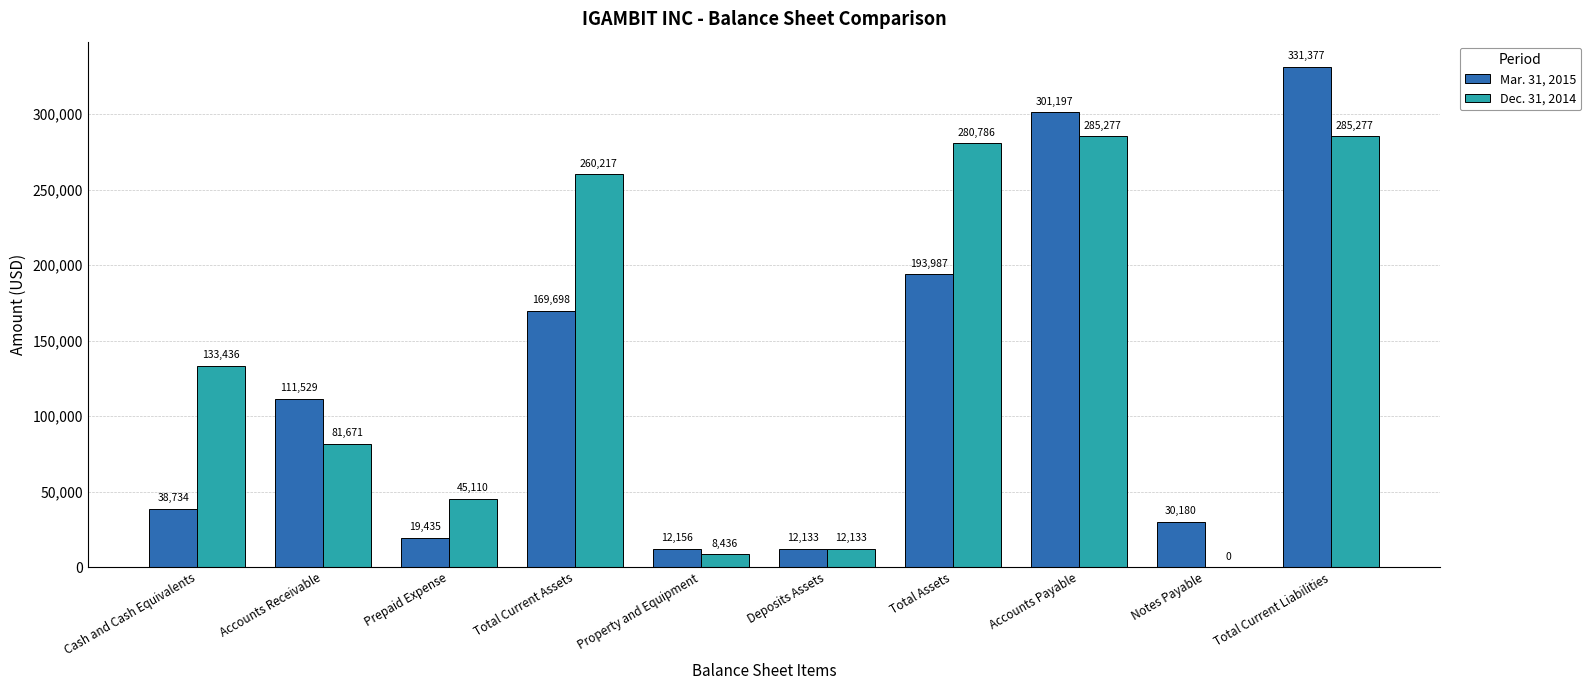

Where is Dec. 31, 2014 nearest to the value 142638?

Cash and Cash Equivalents